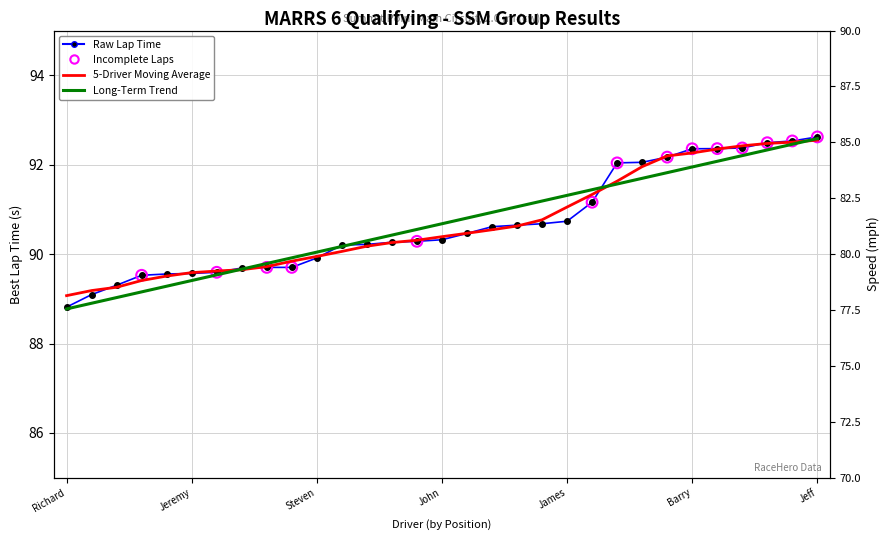

Which series has the widest spread of Y values?

Best Lap time